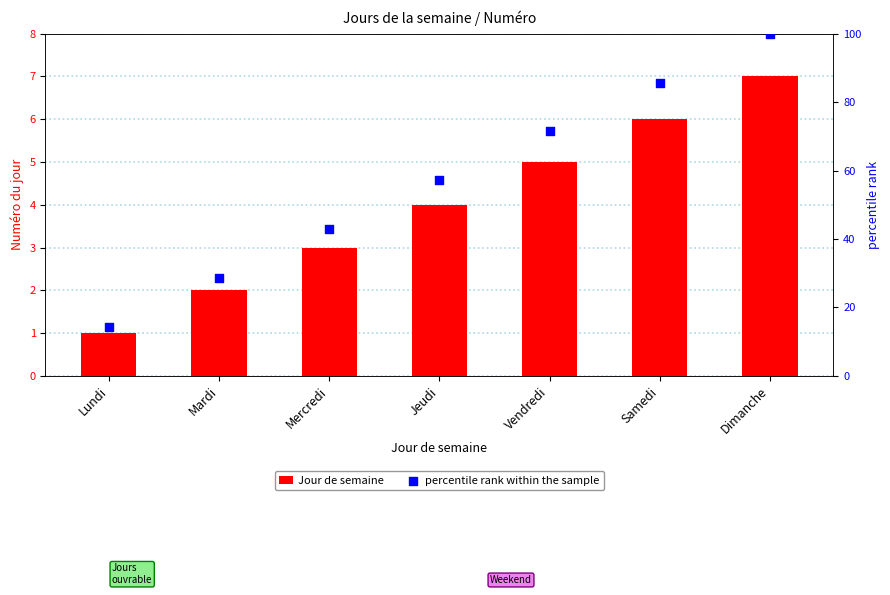

What is the total value across all series at Dimanche?

107.0